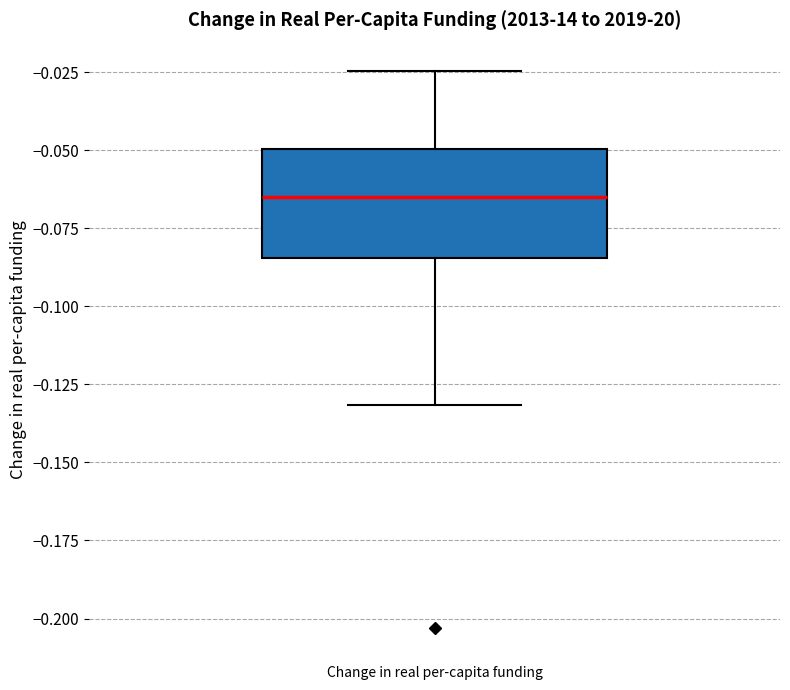

Transcribe this box plot: give where the median line is, the range the box spans, and where the two whiskers end, as read against the y-axis. The values are not printed on the chart, so give them approximately, as read against the axis.

median -0.065, box -0.085 to -0.050, whiskers -0.130 to -0.025